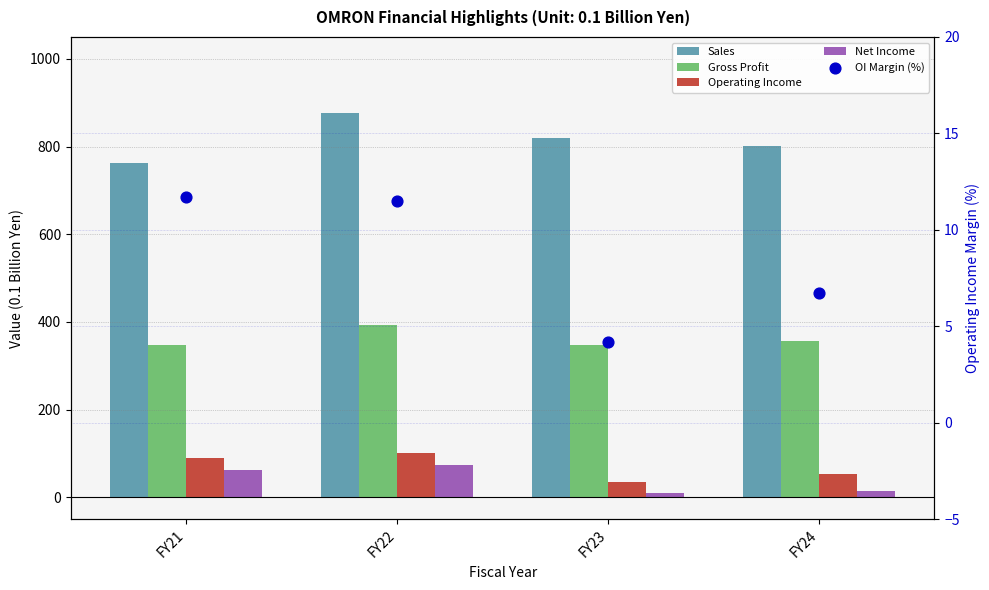

What is the total value across all series at FY22?

1456.7